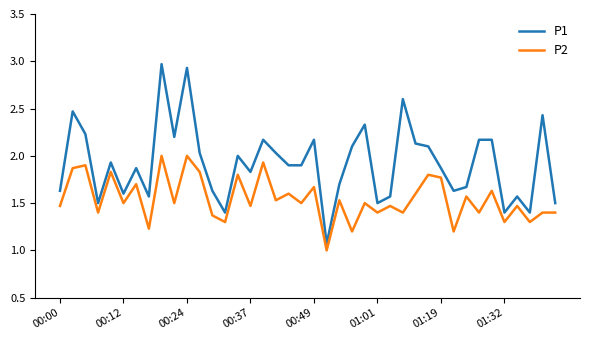

What is the maximum value for P1?

3.0